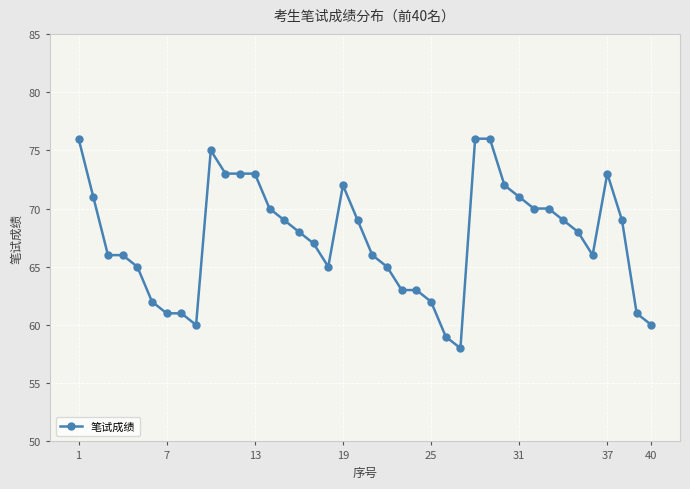

What is the average value?

67